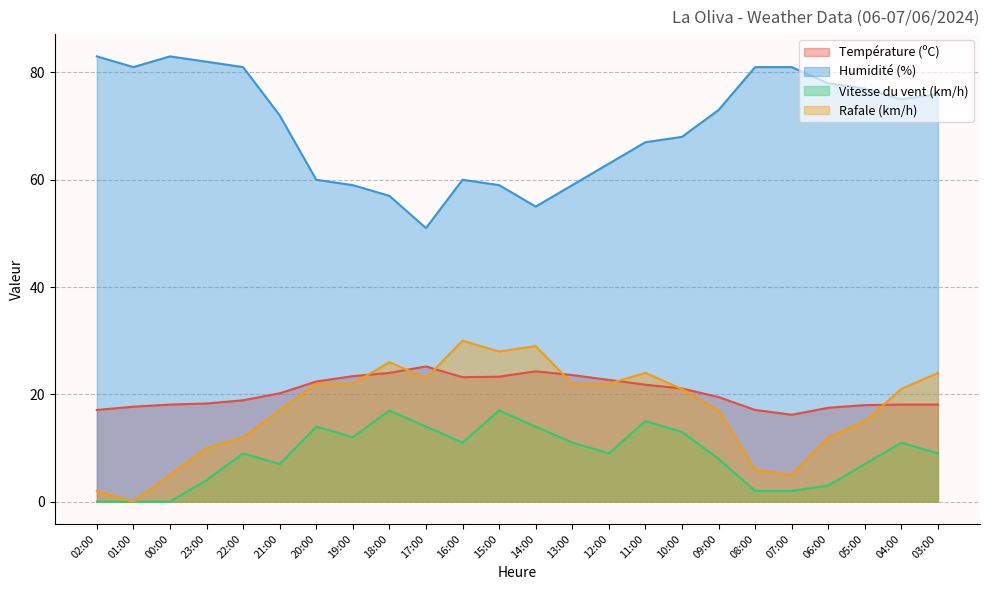

How many interior local valleys does the Température (ºC) series have?

2